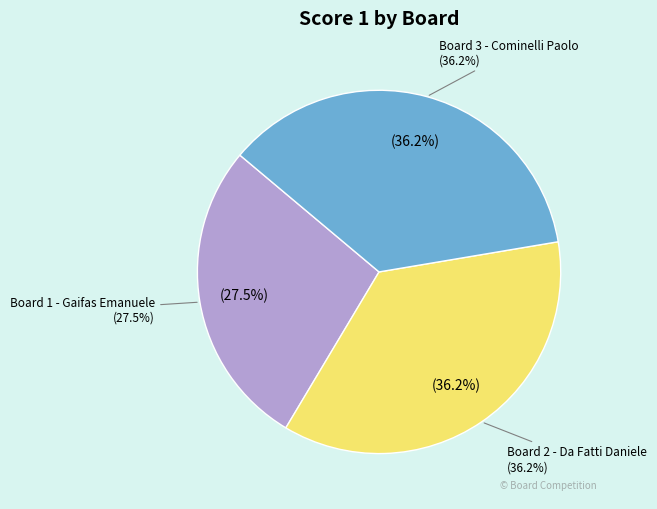

What is the ratio of the value at Board 2 - Da Fatti Daniele to the value at Board 3 - Cominelli Paolo?

1.0